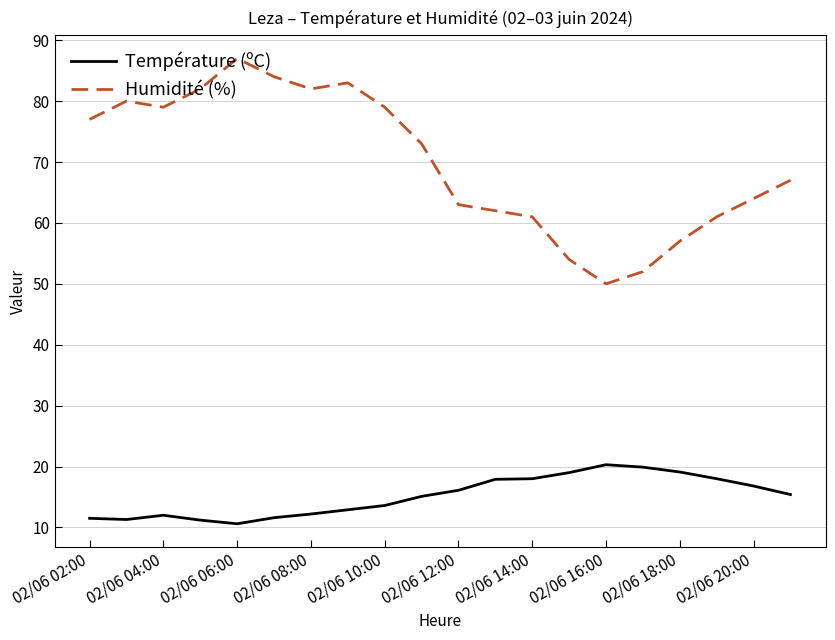

Which series has the largest range (max minus min)?

Humidité (%)